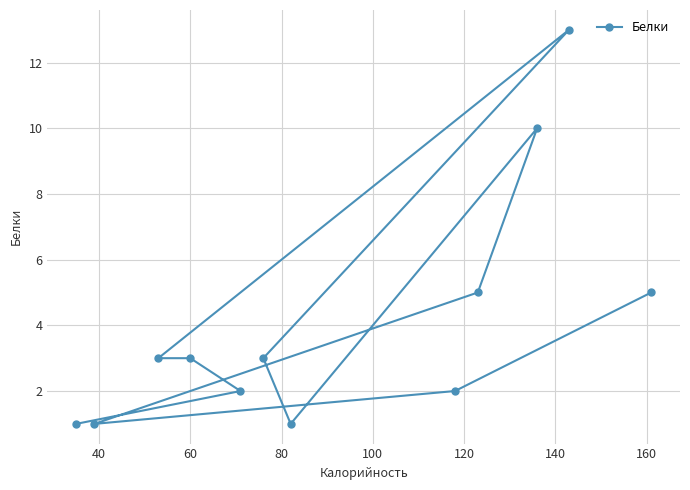

What is the maximum value shown in the chart?

13